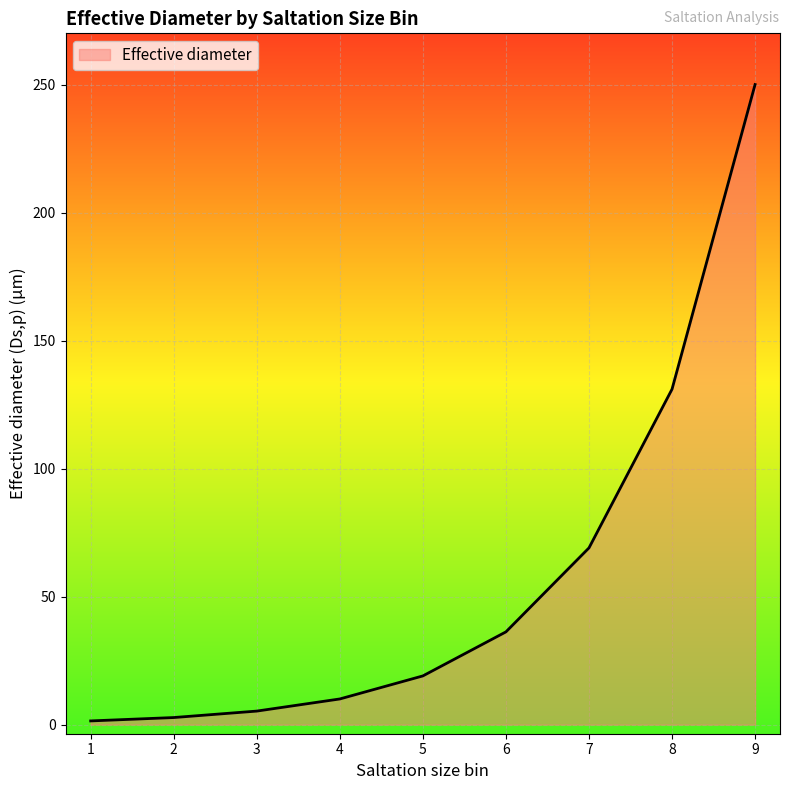

The chart shows a value of 131.0 at 8. True or false?

True